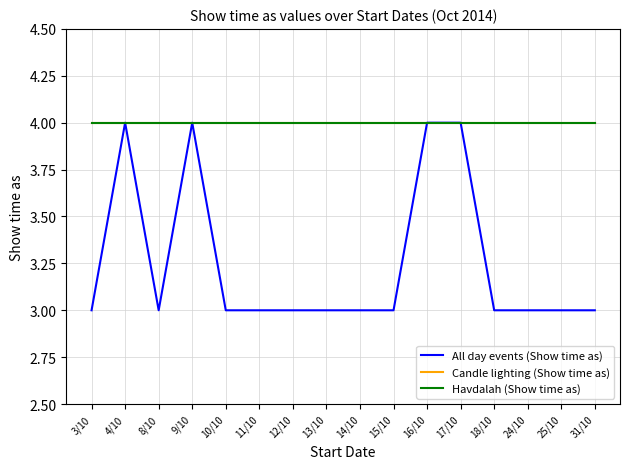

What is the total value across all series at 14/10?

11